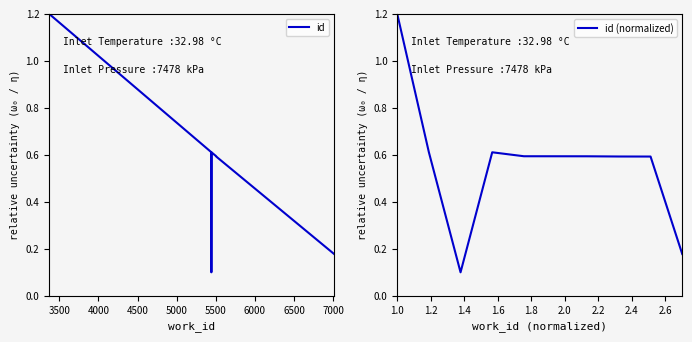

How many data points does each series have?

10